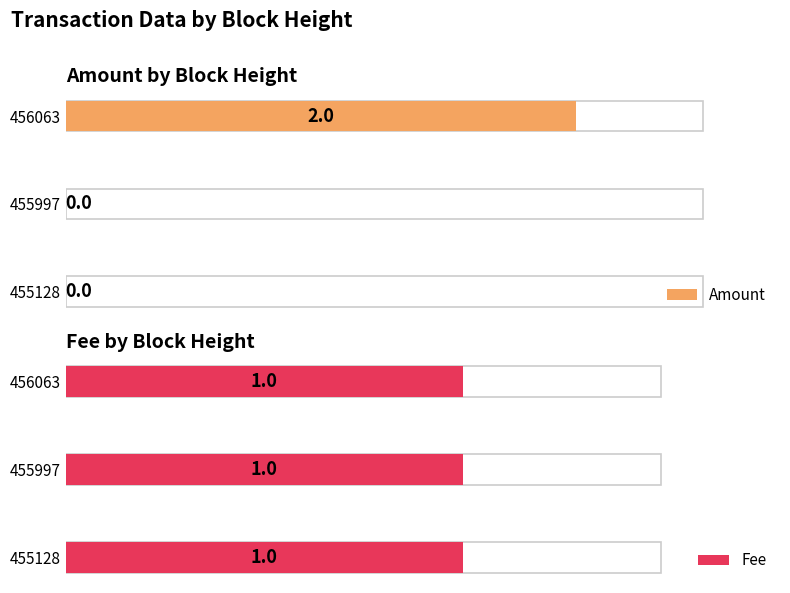

How many bars are there in total?

6